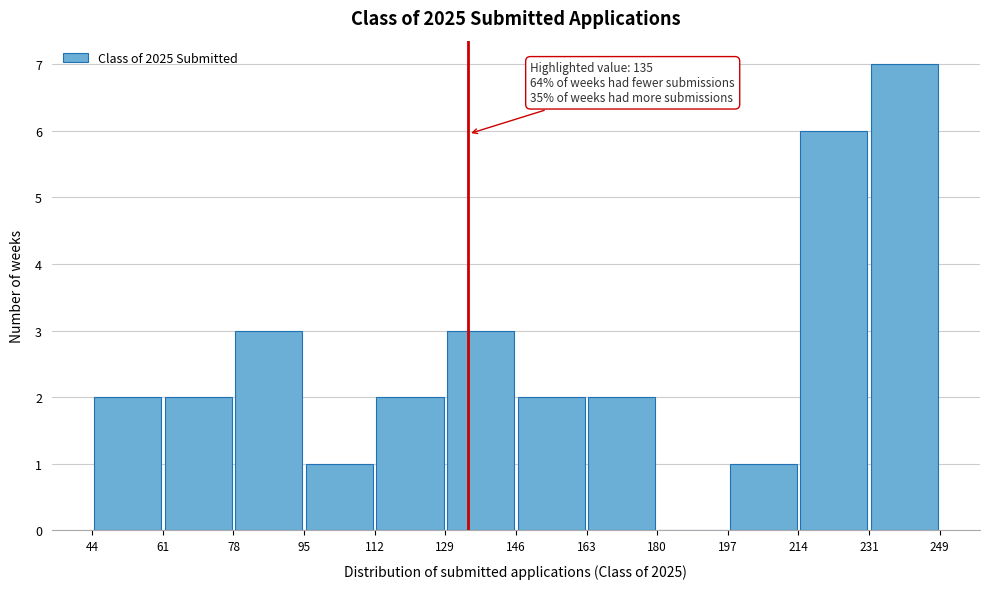

Which range on the x-axis has the tallest bar?

231 to 249